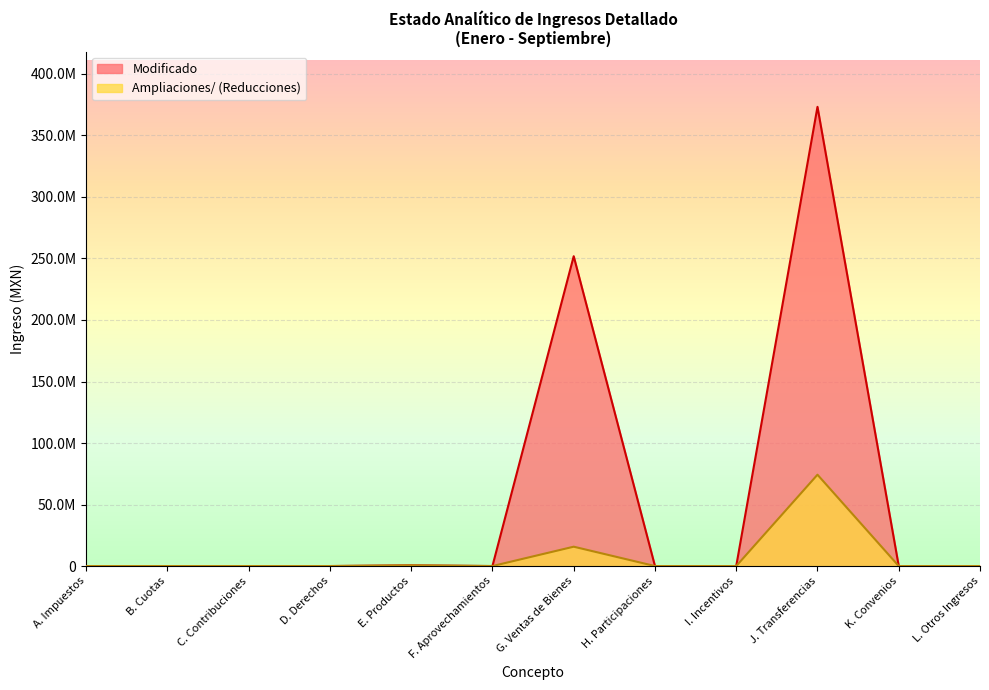

At which category is the sum across all series the highest?

J. Transferencias